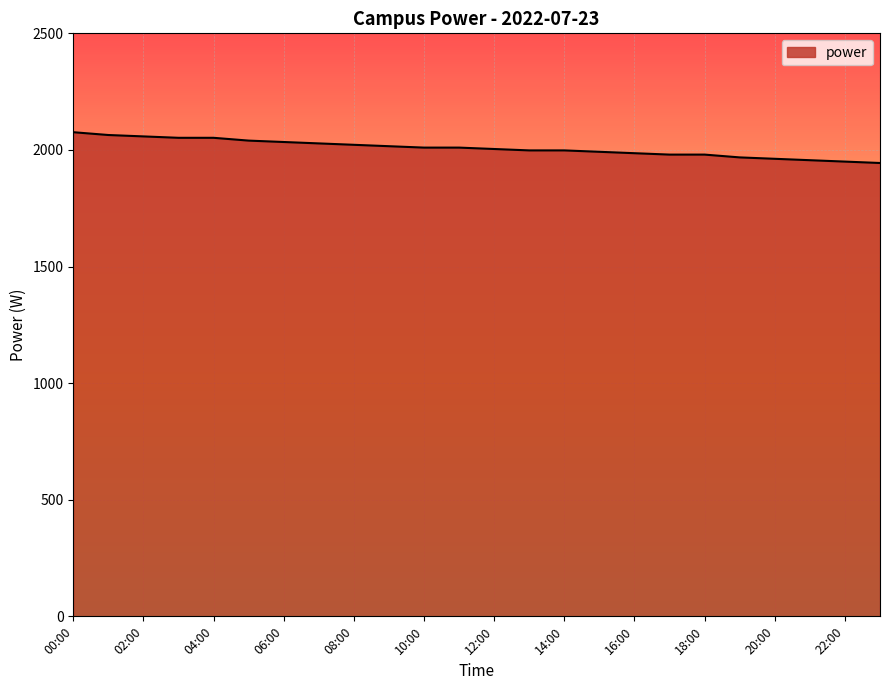

What is the maximum value shown in the chart?

2076